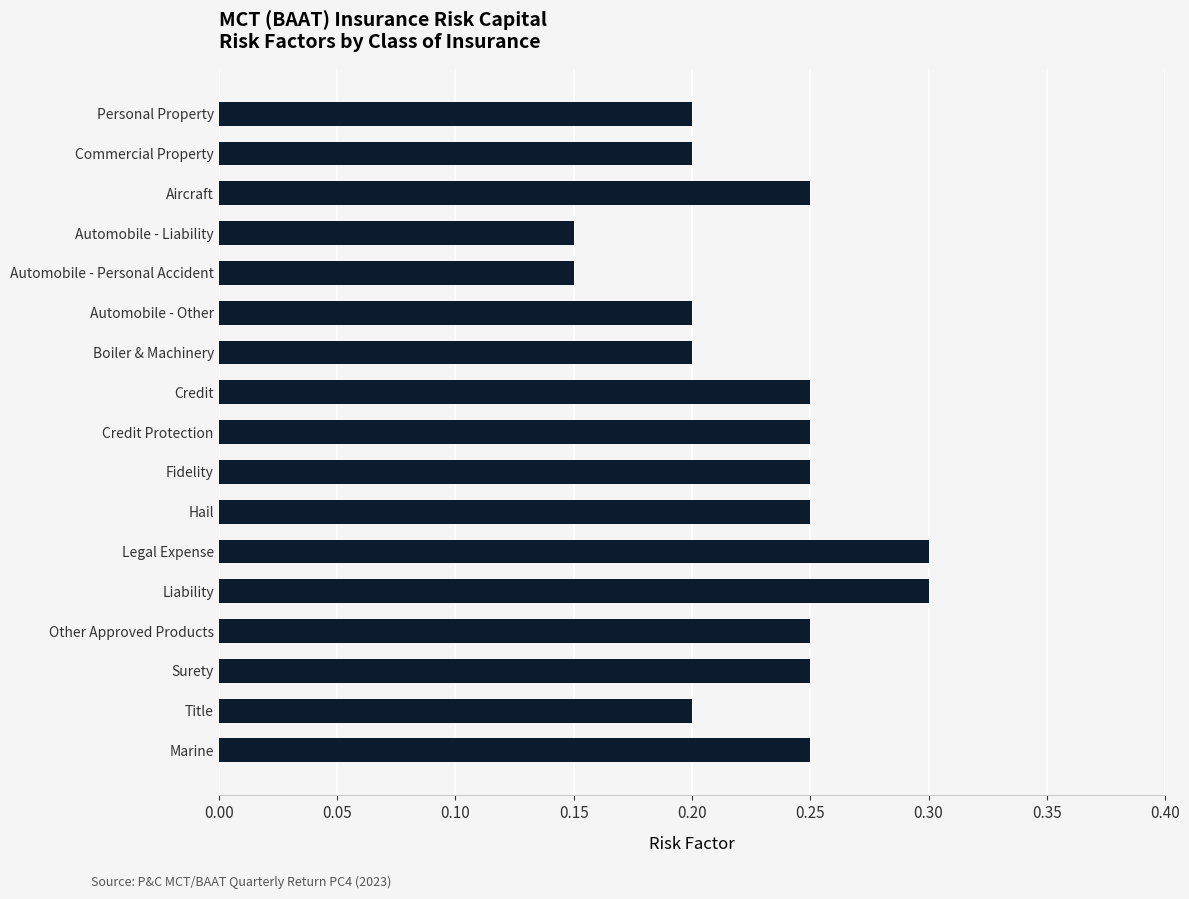

What value does the data have at Legal Expense?

0.3